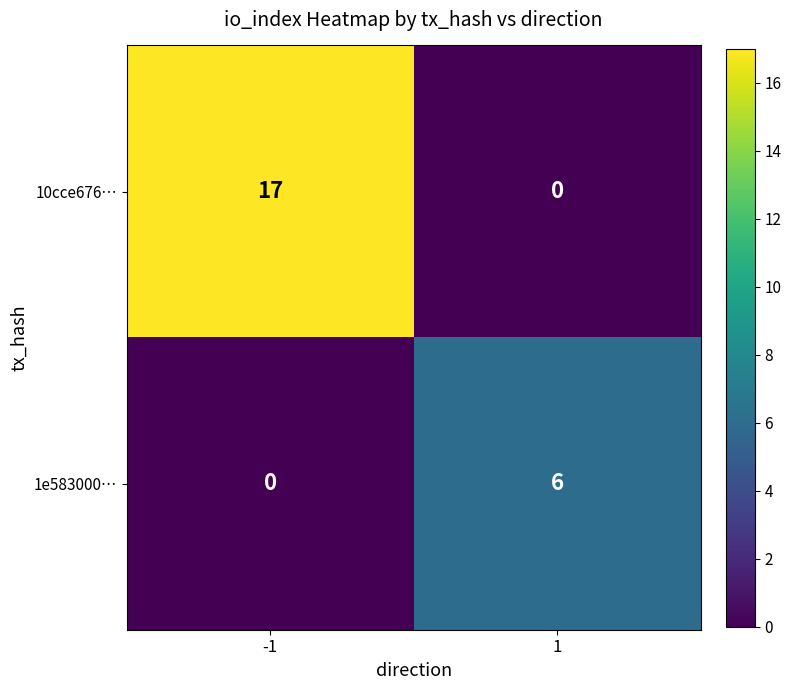

What is the difference between the maximum and minimum values in the 10cce676… series?

17